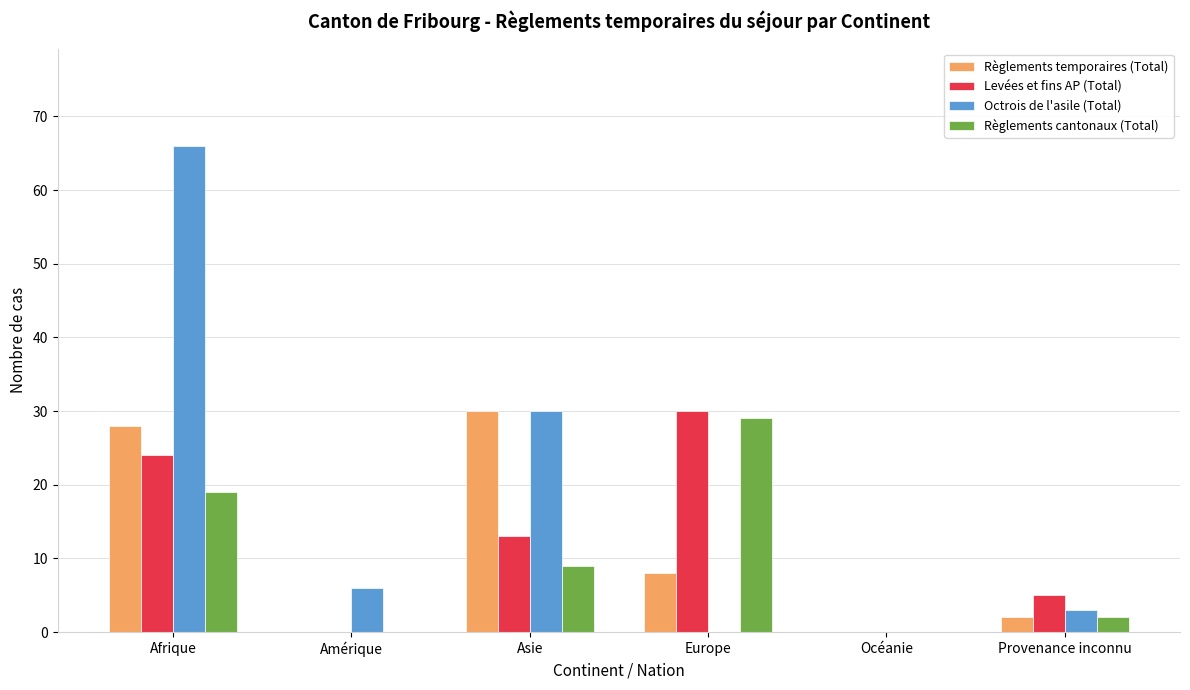

At which category does the chart reach its peak across all series?

Afrique